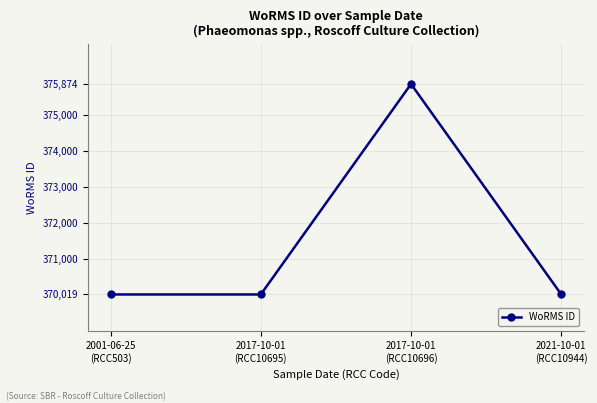

What is the sum of the values at 2021-10-01
(RCC10944) and 2017-10-01
(RCC10696)?

745893